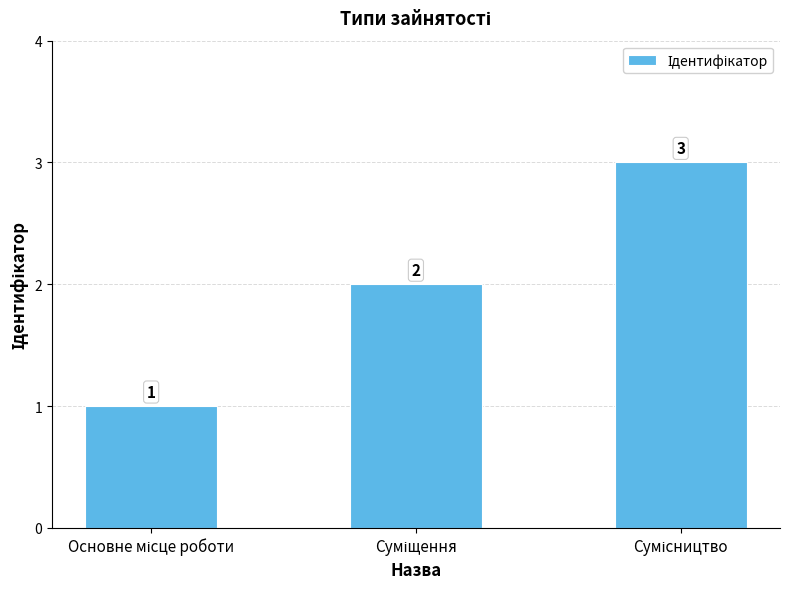

What is the value of the 1st bar from the left?

1